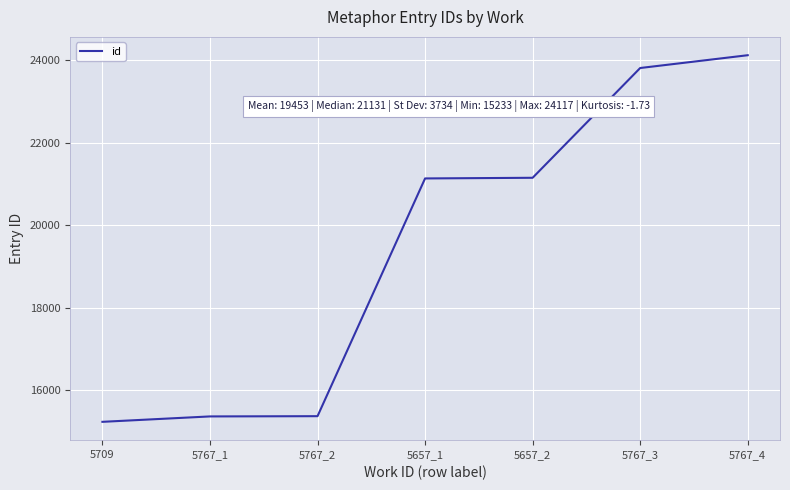

Which has a higher value, 5767_4 or 5657_2?

5767_4